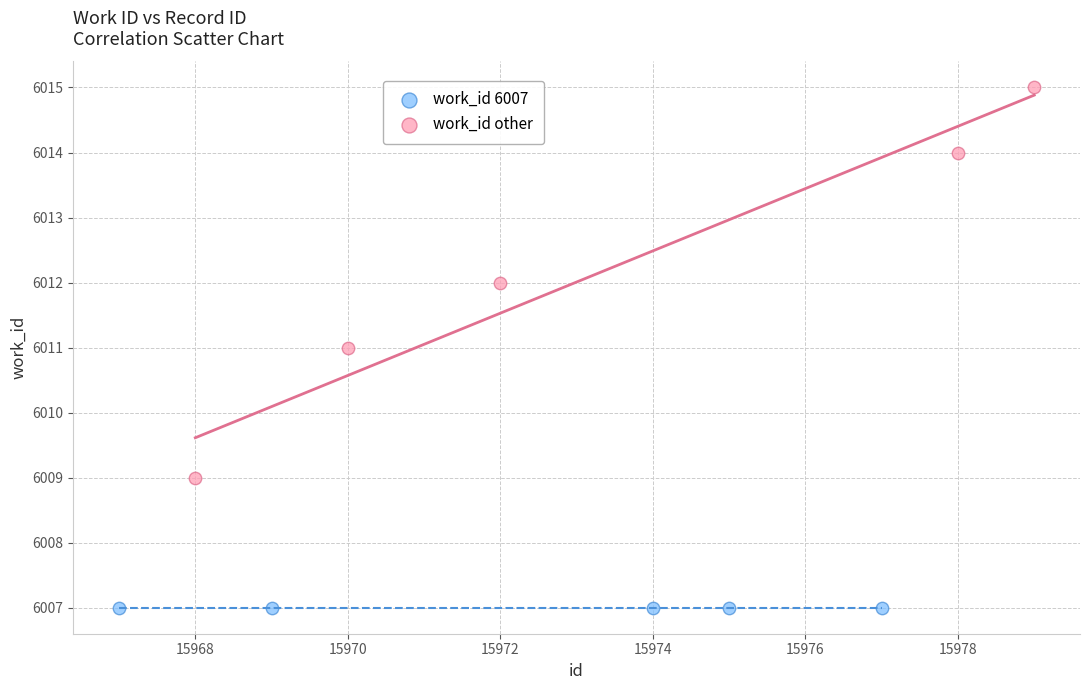

Which series contains the lowest Y value?

work_id 6007